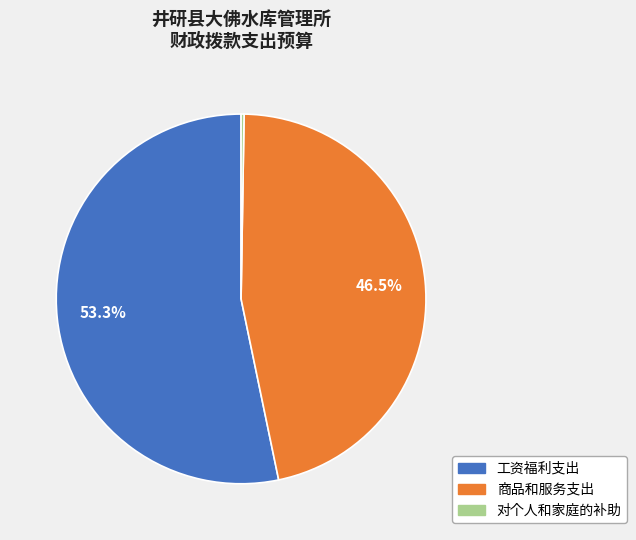

What is the majority slice?

工资福利支出